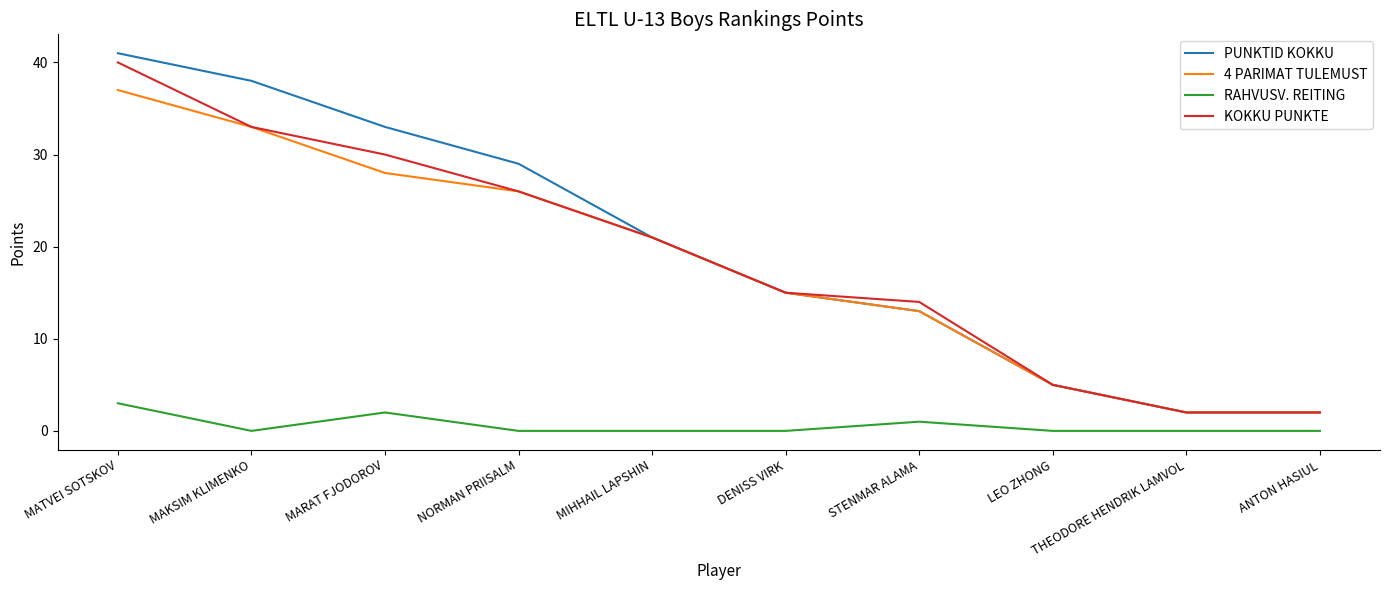

How many values in the KOKKU PUNKTE series are below 21?

5